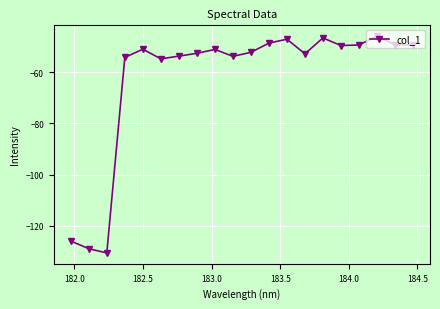

True or false: there are more than 0 points higher than both neighbors.

True